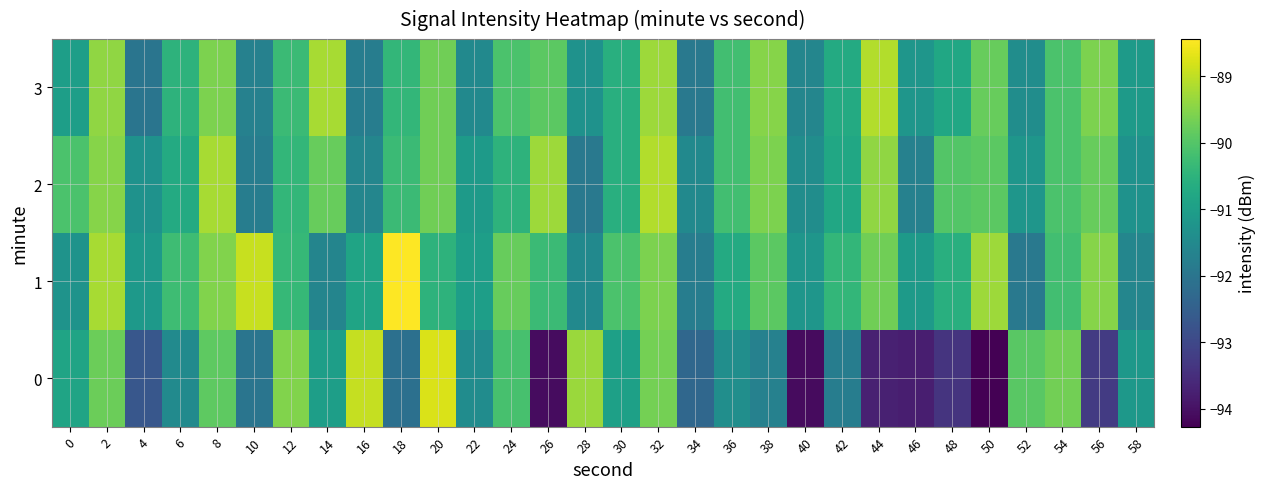

Rank the series at 14 from highest to lowest value.

3, 2, 0, 1